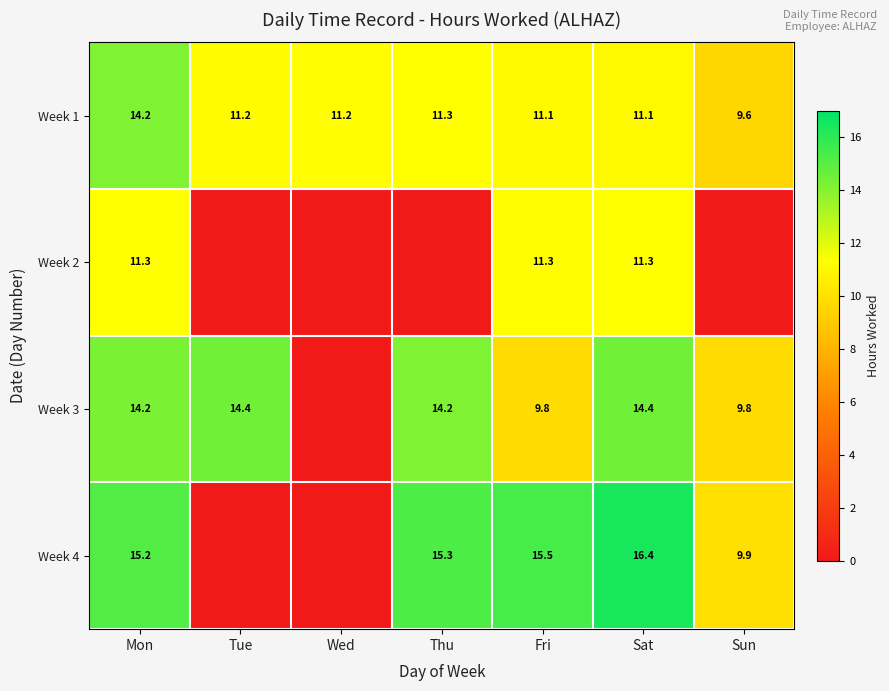

What is the lowest value of the Week 1 series?

9.6